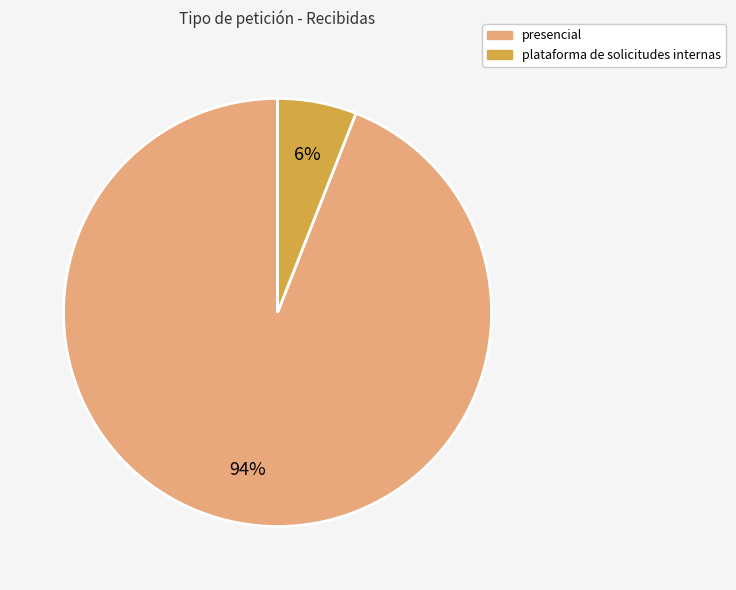

Which slice is the smallest?

plataforma de solicitudes internas